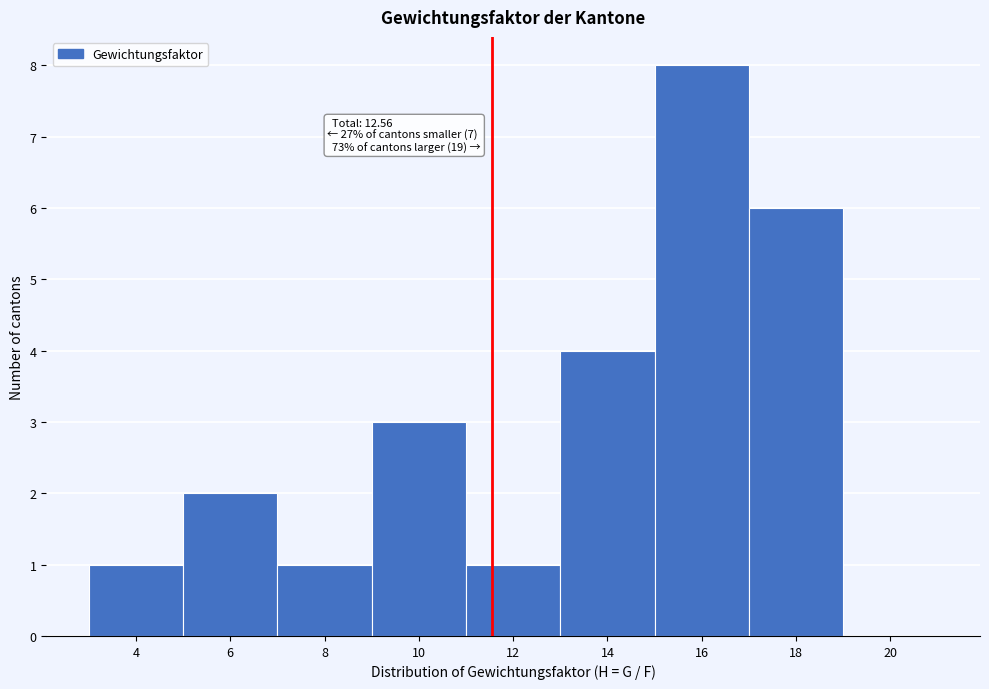

Reading right to left, transcribe all the data shown in this chart.

20=0	18=6	16=8	14=4	12=1	10=3	8=1	6=2	4=1